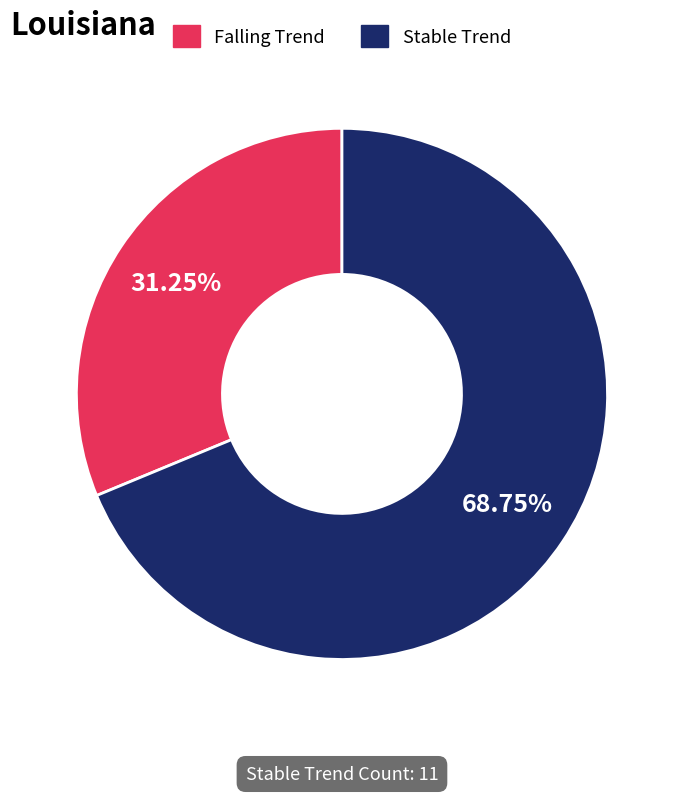

Which slice is the smallest?

falling